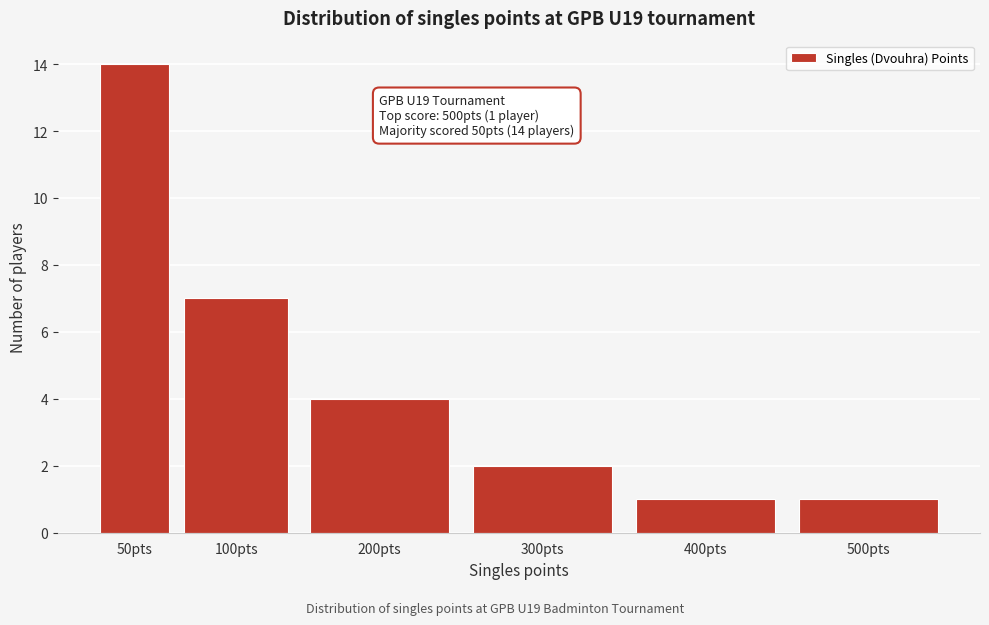

Reading left to right, list all the values displayed in this chart.

50pts=14	100pts=7	200pts=4	300pts=2	400pts=1	500pts=1